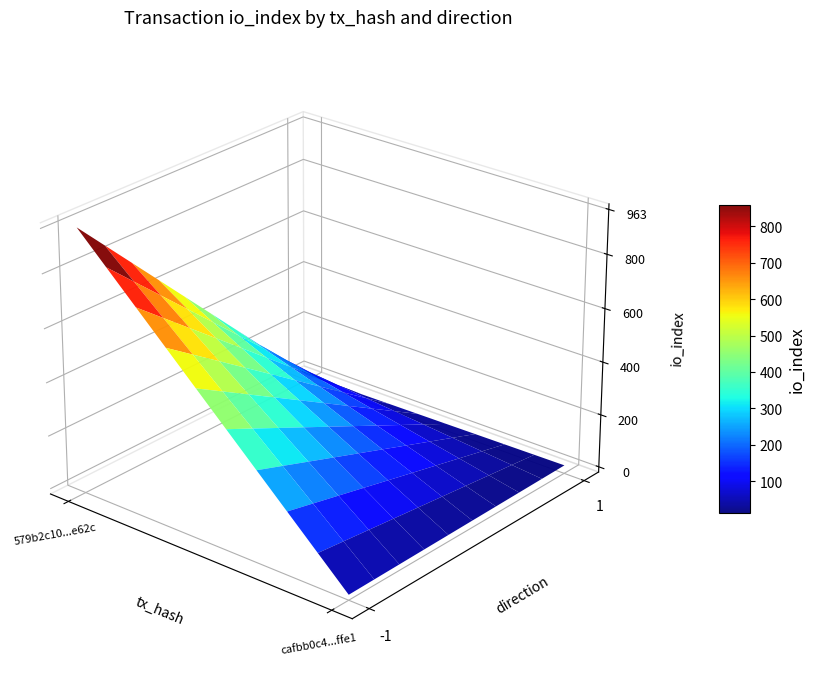

The value of 579b2c10b117bac43ace9b8a68789b7e7f2e62c at io_index is 230. True or false?

False